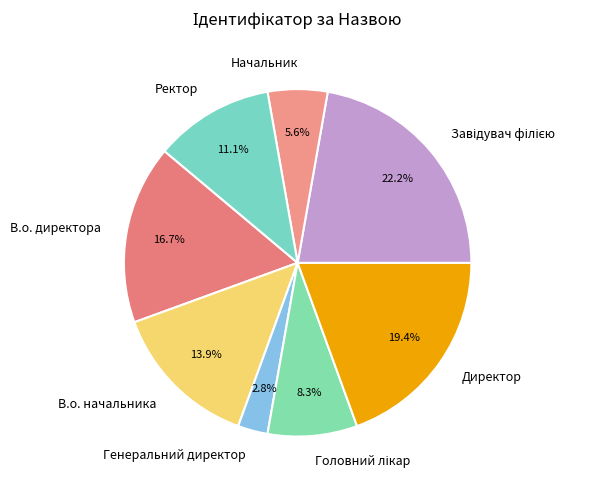

To the nearest percent, what percentage of the pie is В.о. директора?

17%